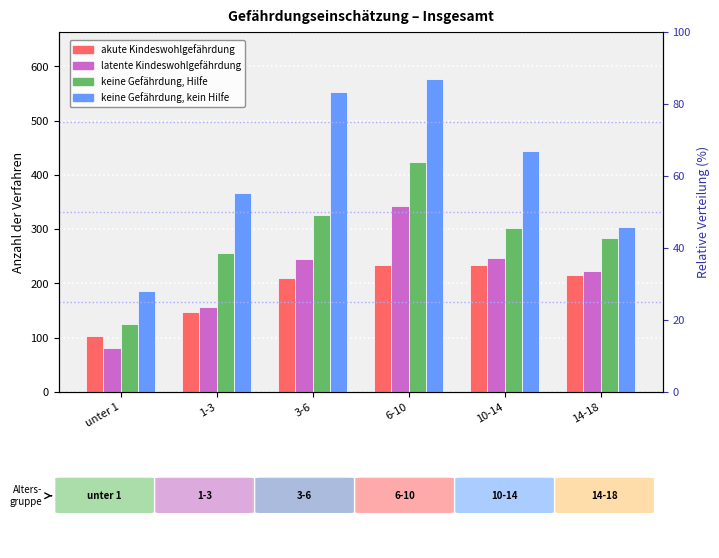

Reading right to left, what are all the values shown in this chart?

akute Kindeswohlgefährdung: 215	235	235	210	148	103
latente Kindeswohlgefährdung: 223	247	343	245	156	82
keine Gefährdung, Hilfe: 284	303	424	327	256	126
keine Gefährdung, kein Hilfe: 304	445	577	553	366	186